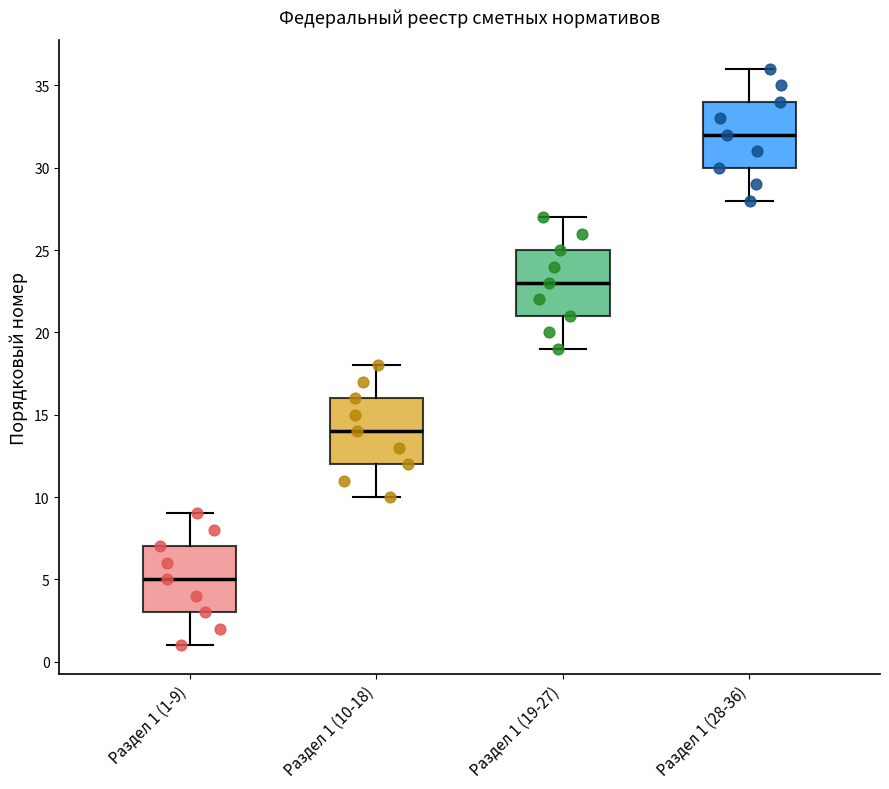

Reading left to right, read every box against the y-axis: the position of its median line, the range the box covers, and the ends of its whiskers. The values are not printed on the chart, so give them approximately, as read against the axis.

Раздел 1 (1-9): median 5, box 3 to 7, whiskers 1 to 9
Раздел 1 (10-18): median 14, box 12 to 16, whiskers 10 to 18
Раздел 1 (19-27): median 23, box 21 to 25, whiskers 19 to 27
Раздел 1 (28-36): median 32, box 30 to 34, whiskers 28 to 36